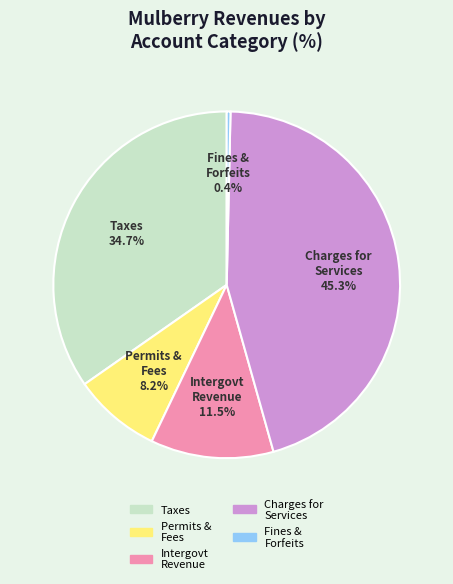

Does any single category account for the majority?

No